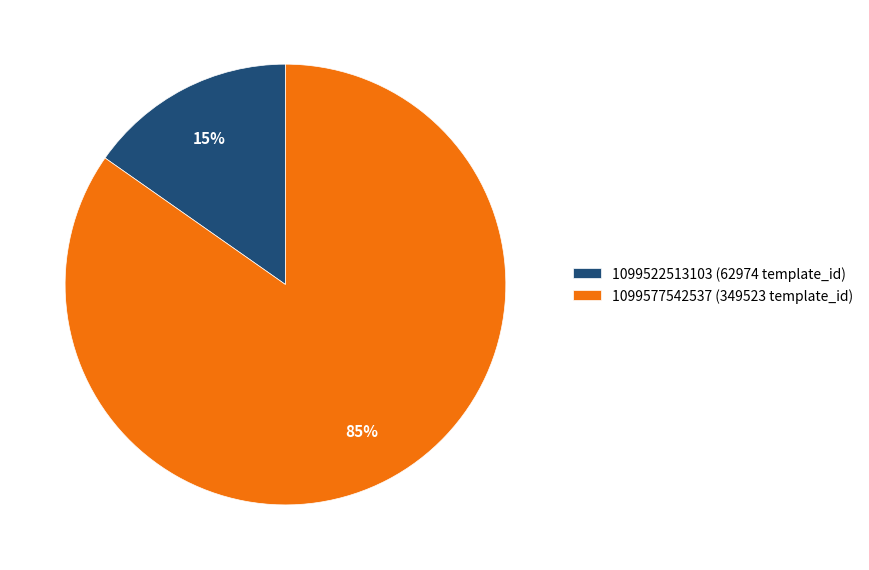

Which slice is the largest?

1099577542537